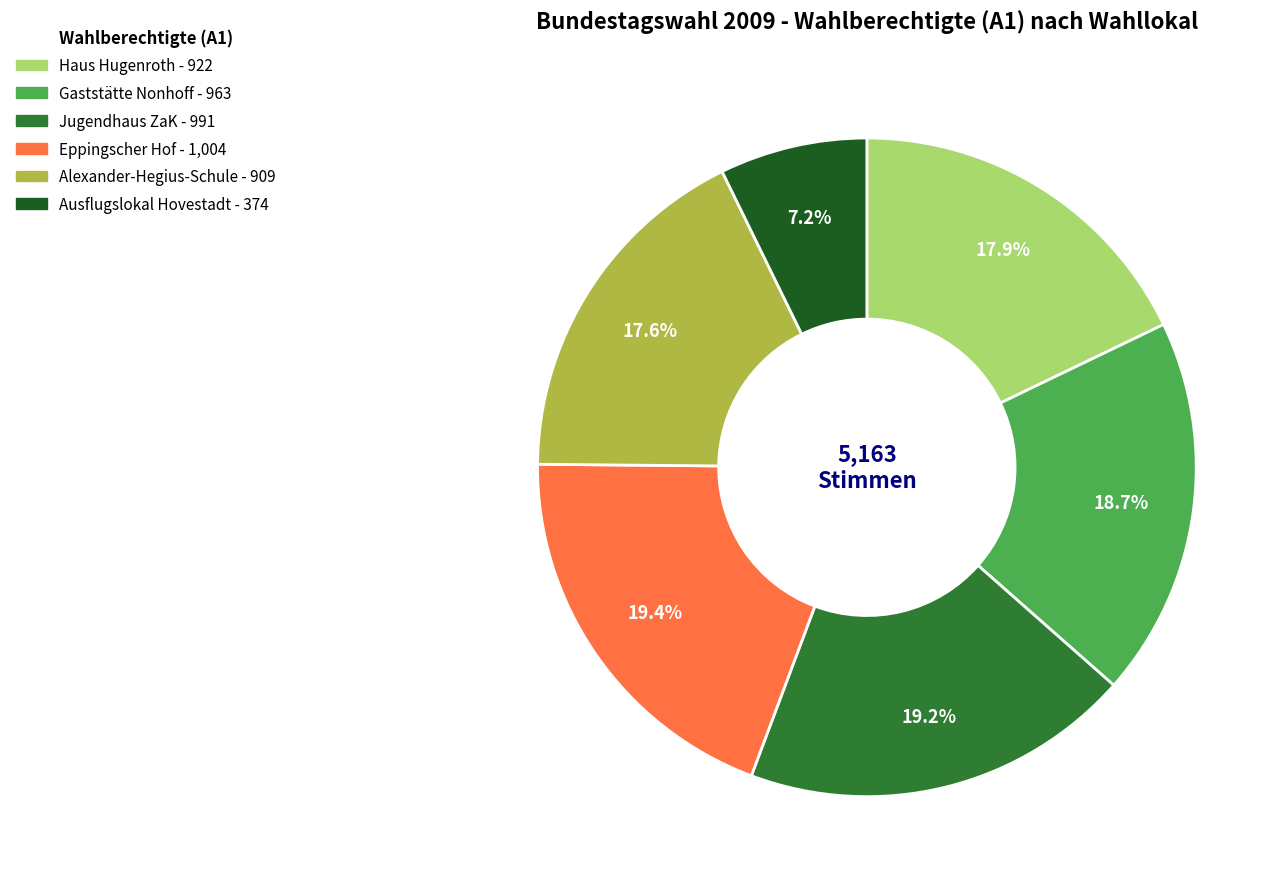

Is there a majority slice in this chart?

No